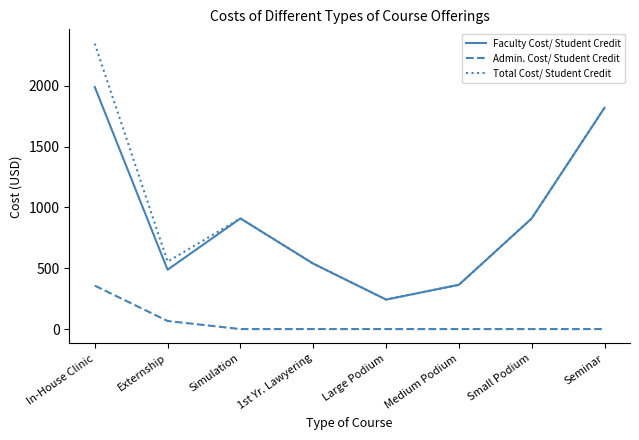

At which label does Total Cost/ Student Credit reach its minimum?

Large Podium